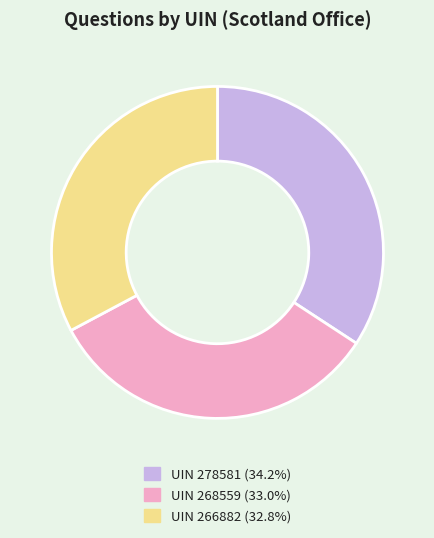

How many segments does this pie chart have?

3